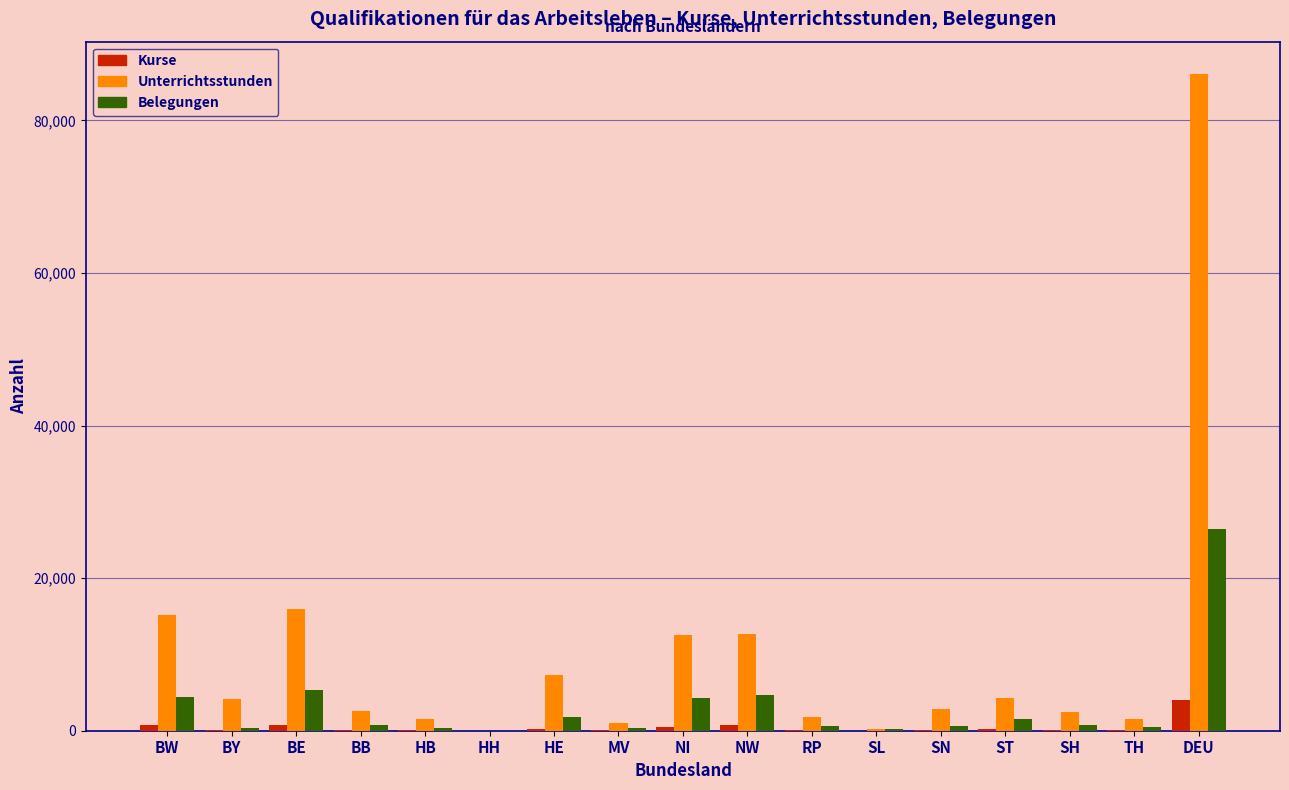

What is the sum of all Kurse values?

7934